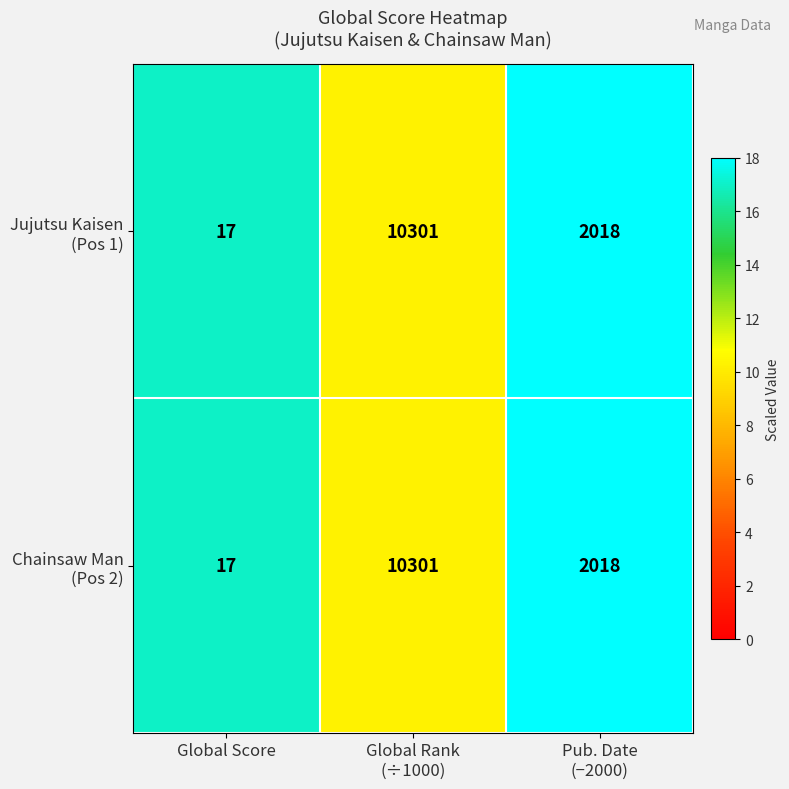

How many categories are shown in the chart?

3